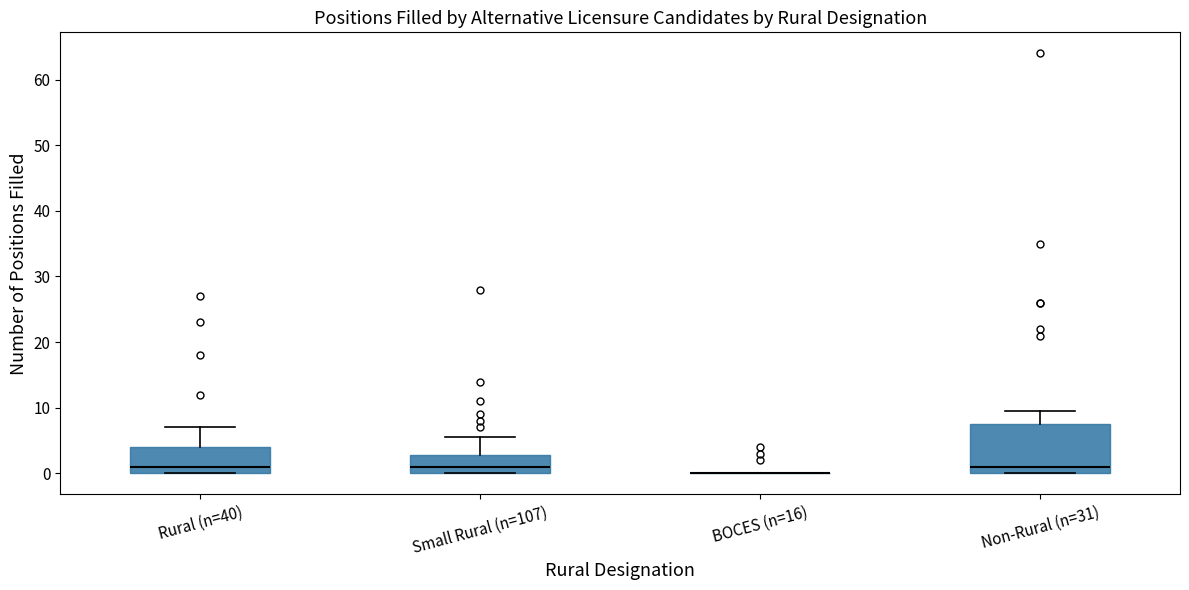

Reading left to right, transcribe this box plot: for each box, give where its median line is, the range the box spans, and where its two whiskers end, as read against the y-axis. The values are not printed on the chart, so give them approximately, as read against the axis.

Rural (n=40): median 1, box 0 to 4, whiskers 0 to 7
Small Rural (n=107): median 1, box 0 to 3, whiskers 0 to 6
BOCES (n=16): box collapsed to a line at 0, whiskers 0 to 0
Non-Rural (n=31): median 1, box 0 to 8, whiskers 0 to 10